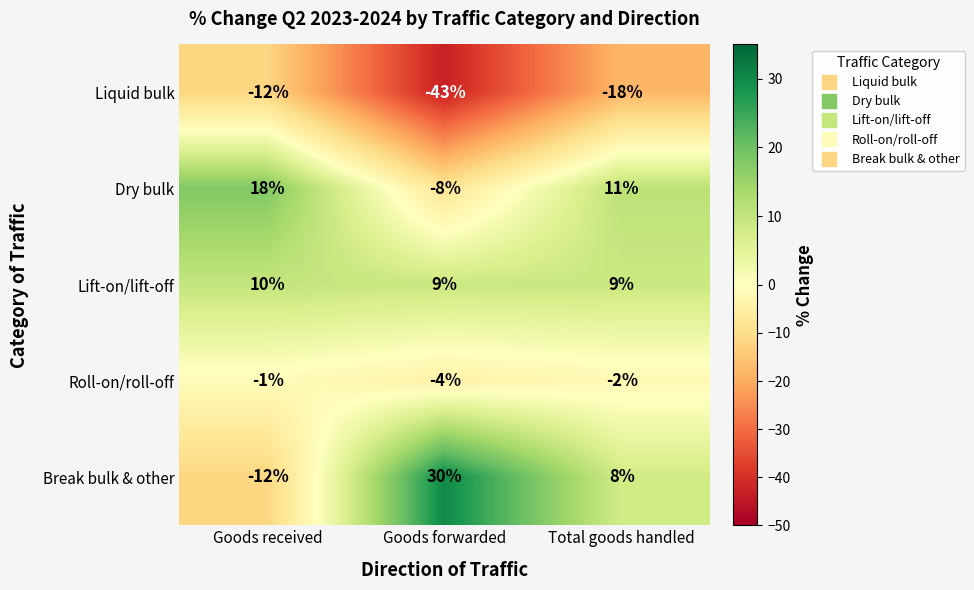

Count the number of categories in the chart.

3